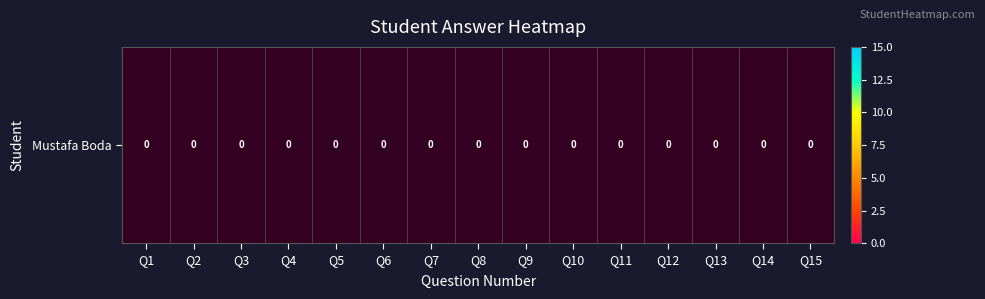

List the labels in order of value, largest first.

Q1, Q2, Q3, Q4, Q5, Q6, Q7, Q8, Q9, Q10, Q11, Q12, Q13, Q14, Q15